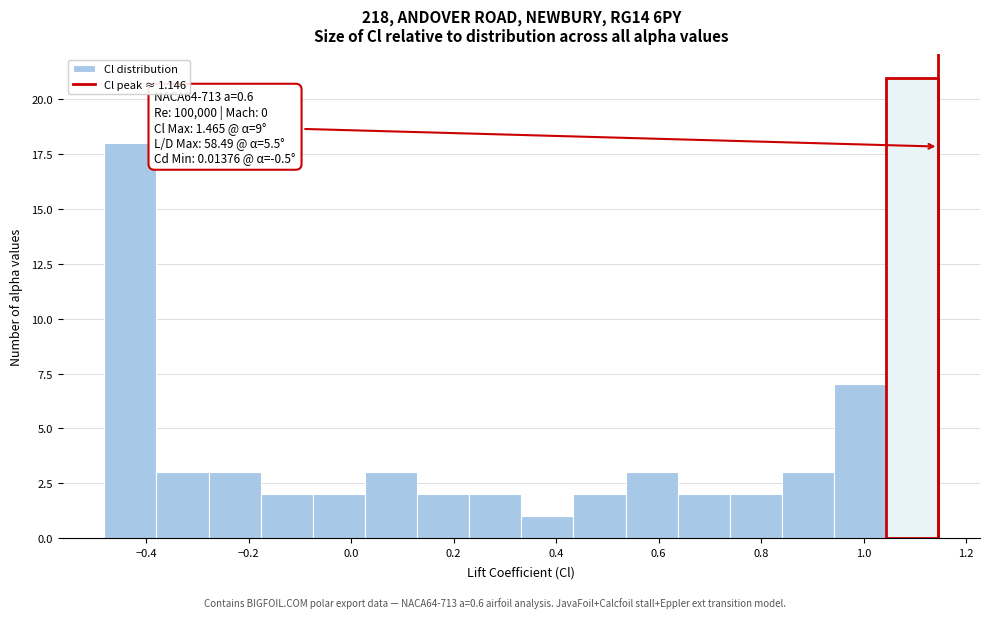

Over which range of the x-axis is the bar tallest?

1.04 to 1.14